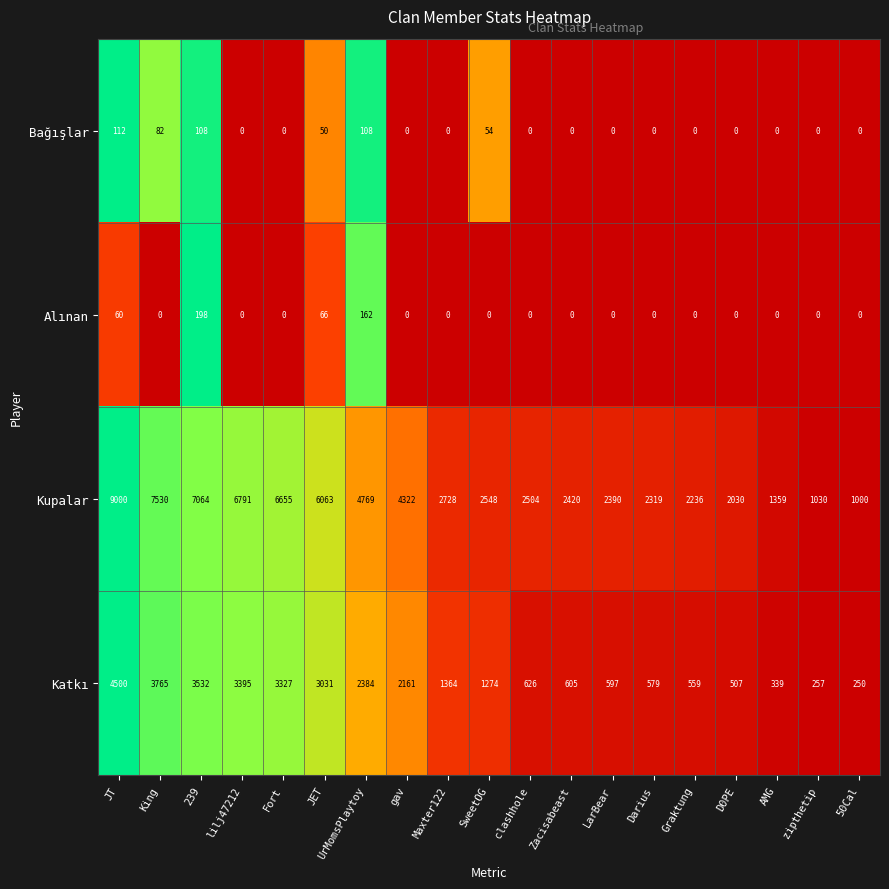

List the series in order of their peak value, lowest first.

Bağışlar, Alınan, Katkı, Kupalar